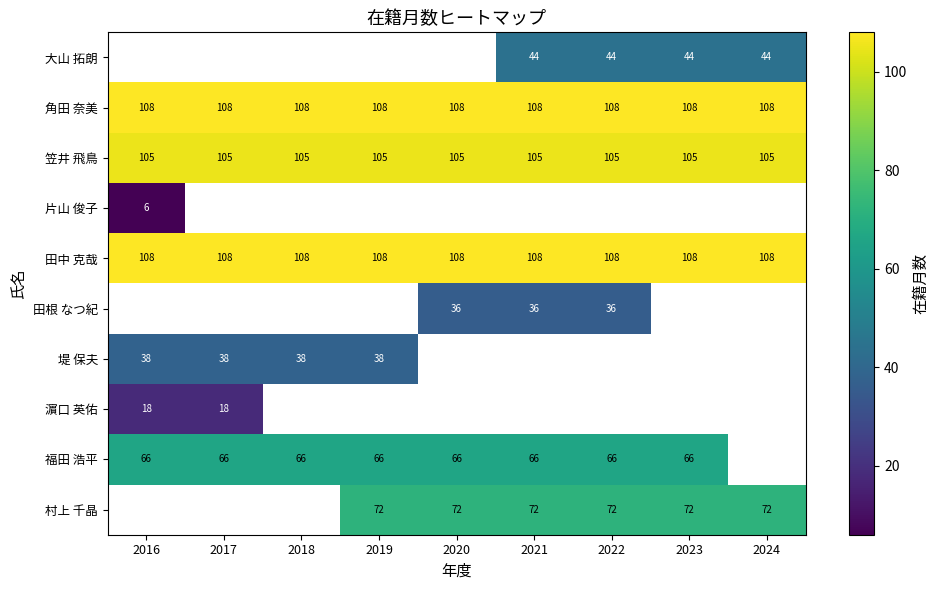

At which category does the chart reach its peak across all series?

2016